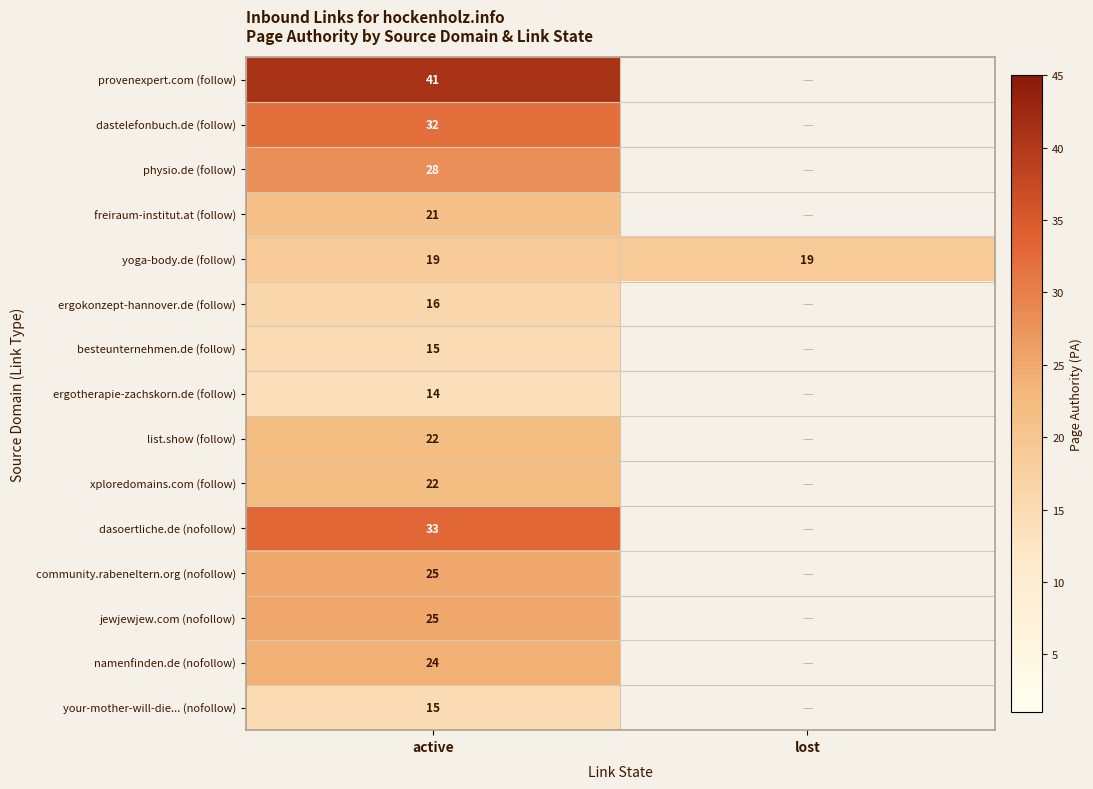

Between lost and active, which is larger?

active